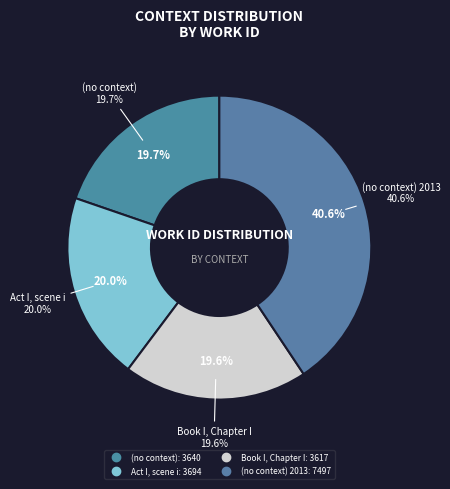

Rank the categories by value from highest to lowest.

(no context) 2013, Act I, scene i, (no context), Book I, Chapter I